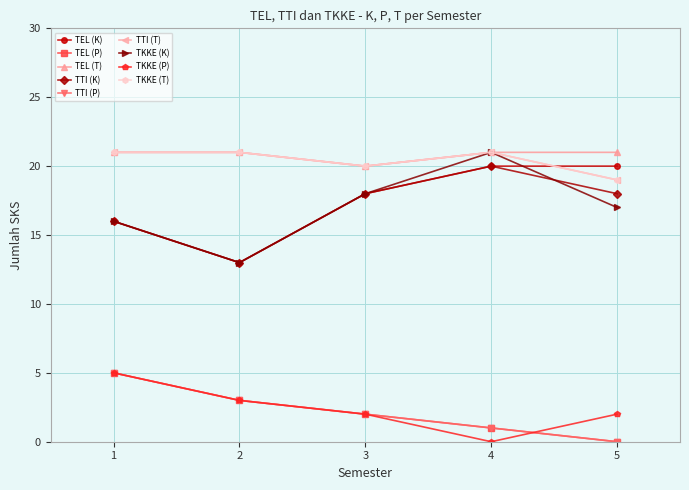

Does the chart have visible grid lines?

Yes